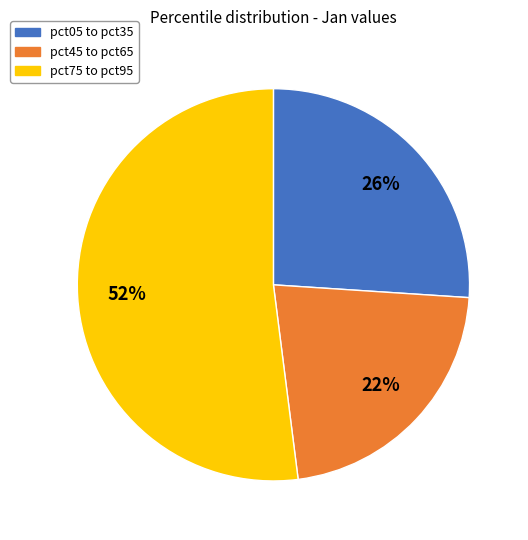

Count the number of slices in the pie.

3